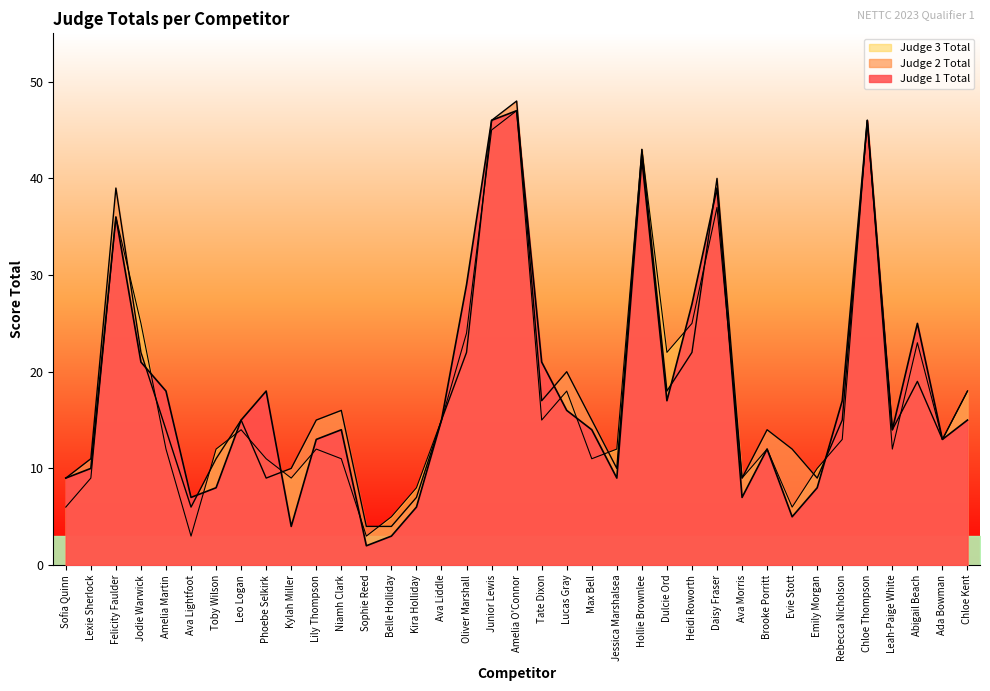

What are all the series names shown in the legend?

Judge 1 Total, Judge 2 Total, Judge 3 Total